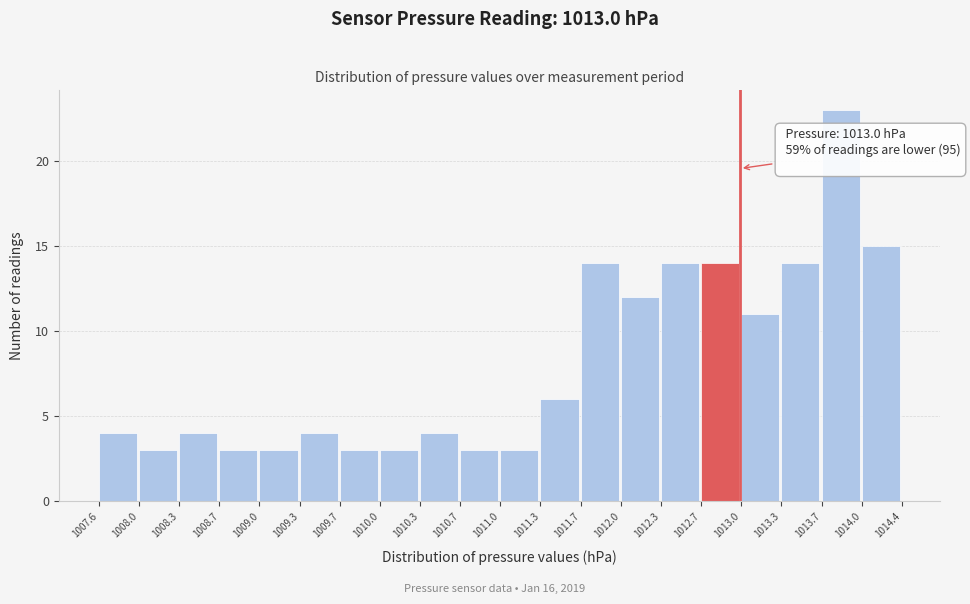

Which range on the x-axis has the tallest bar?

1013.7 to 1014.0